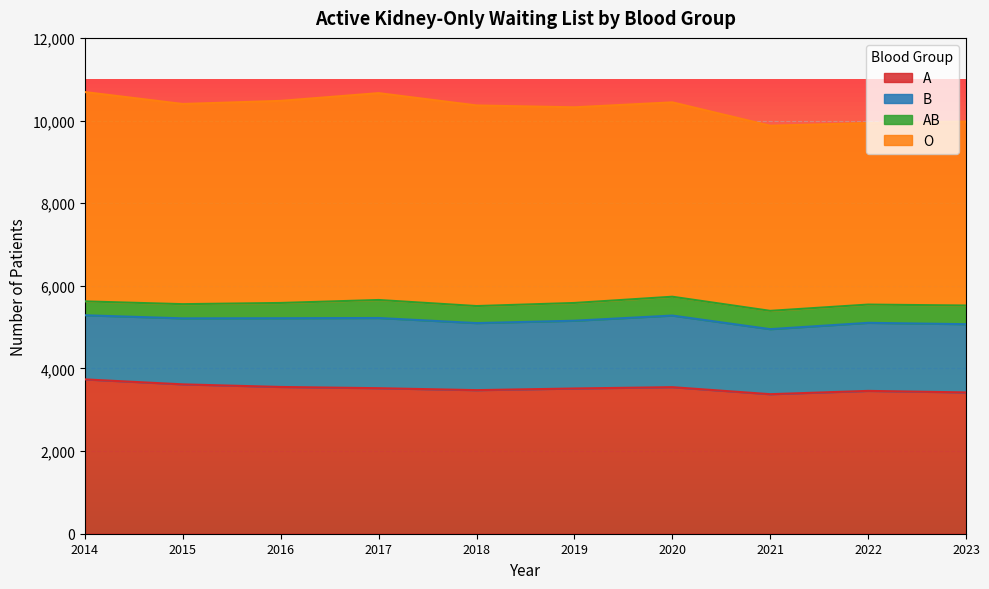

True or false: AB and A intersect in this chart.

False